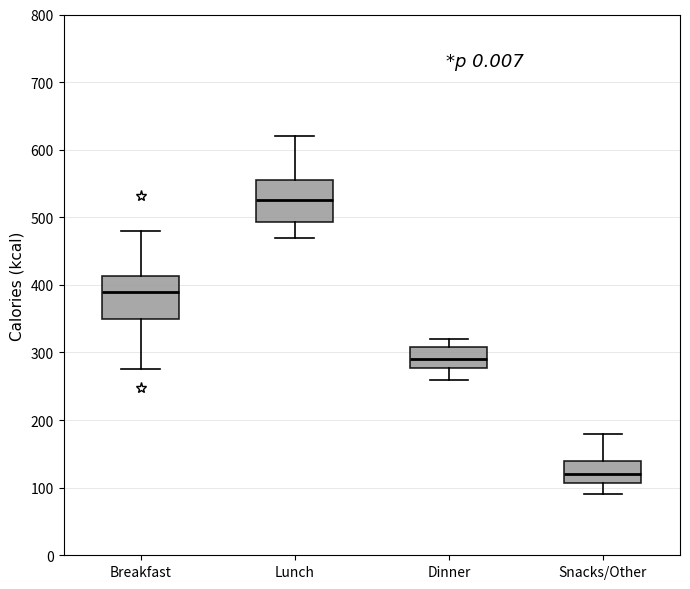

Reading left to right, read every box against the y-axis: the position of its median line, the range the box covers, and the ends of its whiskers. The values are not printed on the chart, so give them approximately, as read against the axis.

Breakfast: median 390, box 350 to 410, whiskers 280 to 480
Lunch: median 530, box 490 to 560, whiskers 470 to 620
Dinner: median 290, box 280 to 310, whiskers 260 to 320
Snacks/Other: median 120, box 110 to 140, whiskers 90 to 180